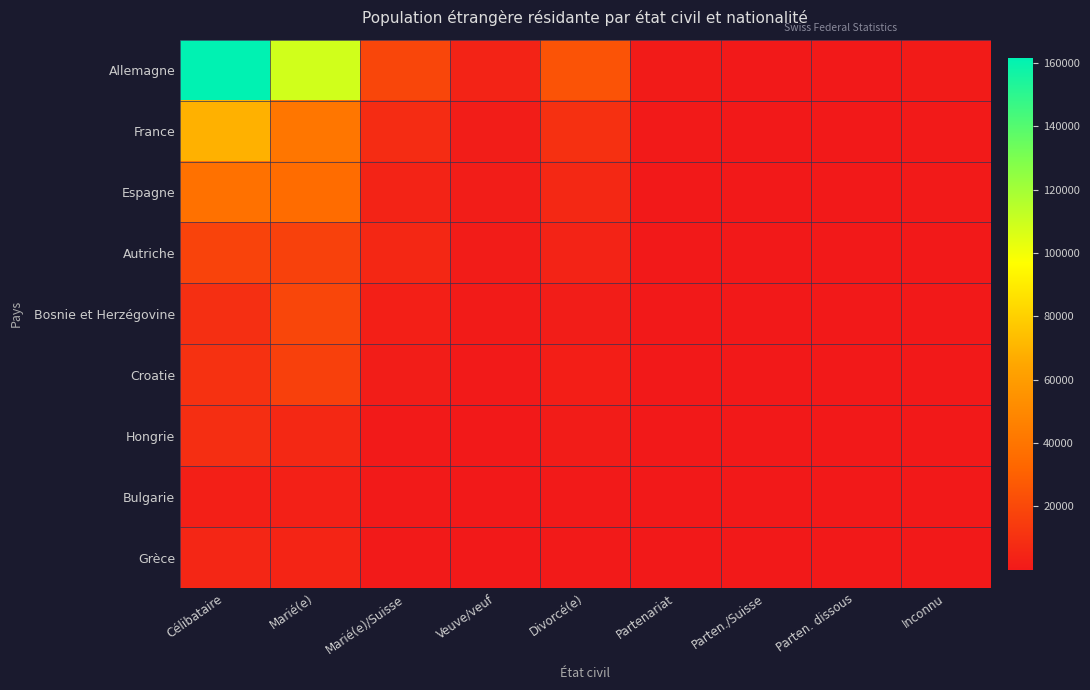

Reading left to right, what are all the values shown in this chart?

Allemagne: Célibataire=161552	Marié(e)=108813	Marié(e)/Suisse=19033	Veuve/veuf=4544	Divorcé(e)=24689	Partenariat=1009	Parten./Suisse=224	Parten. dissous=96	Inconnu=1228
France: Célibataire=68982	Marié(e)=40725	Marié(e)/Suisse=8314	Veuve/veuf=2124	Divorcé(e)=9886	Partenariat=413	Parten./Suisse=119	Parten. dissous=21	Inconnu=380
Espagne: Célibataire=38073	Marié(e)=35396	Marié(e)/Suisse=4503	Veuve/veuf=2051	Divorcé(e)=6326	Partenariat=142	Parten./Suisse=39	Parten. dissous=17	Inconnu=375
Autriche: Célibataire=17904	Marié(e)=17205	Marié(e)/Suisse=6185	Veuve/veuf=1278	Divorcé(e)=4581	Partenariat=99	Parten./Suisse=36	Parten. dissous=8	Inconnu=144
Bosnie et Herzégovine: Célibataire=9329	Marié(e)=19120	Marié(e)/Suisse=2665	Veuve/veuf=1034	Divorcé(e)=1964	Partenariat=14	Parten./Suisse=7	Parten. dissous=5	Inconnu=11
Croatie: Célibataire=10253	Marié(e)=16486	Marié(e)/Suisse=2192	Veuve/veuf=659	Divorcé(e)=2259	Partenariat=27	Parten./Suisse=12	Parten. dissous=6	Inconnu=2
Hongrie: Célibataire=9007	Marié(e)=6574	Marié(e)/Suisse=712	Veuve/veuf=144	Divorcé(e)=1345	Partenariat=24	Parten./Suisse=4	Parten. dissous=6	Inconnu=191
Bulgarie: Célibataire=2591	Marié(e)=3005	Marié(e)/Suisse=443	Veuve/veuf=92	Divorcé(e)=436	Partenariat=13	Parten./Suisse=6	Parten. dissous=1	Inconnu=18
Grèce: Célibataire=5424	Marié(e)=4865	Marié(e)/Suisse=588	Veuve/veuf=253	Divorcé(e)=607	Partenariat=17	Parten./Suisse=7	Parten. dissous=1	Inconnu=48